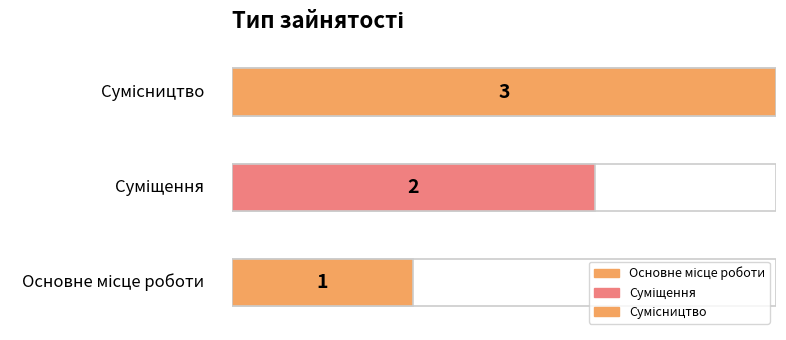

What is the change in value from Основне місце роботи to Суміщення?

+1